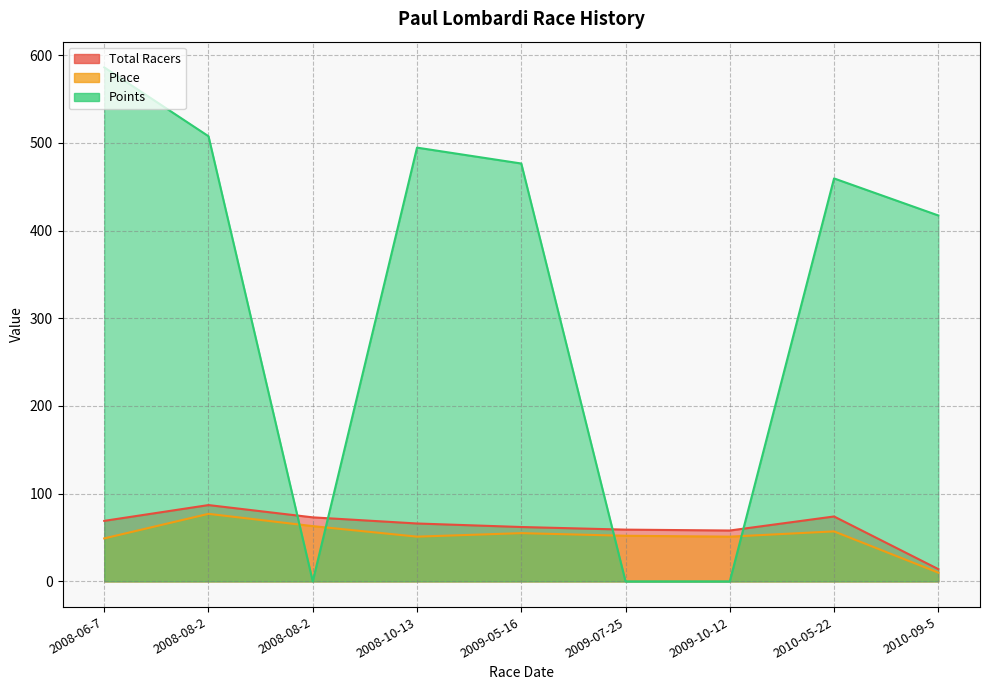

At which category is the sum across all series the highest?

2008-06-7